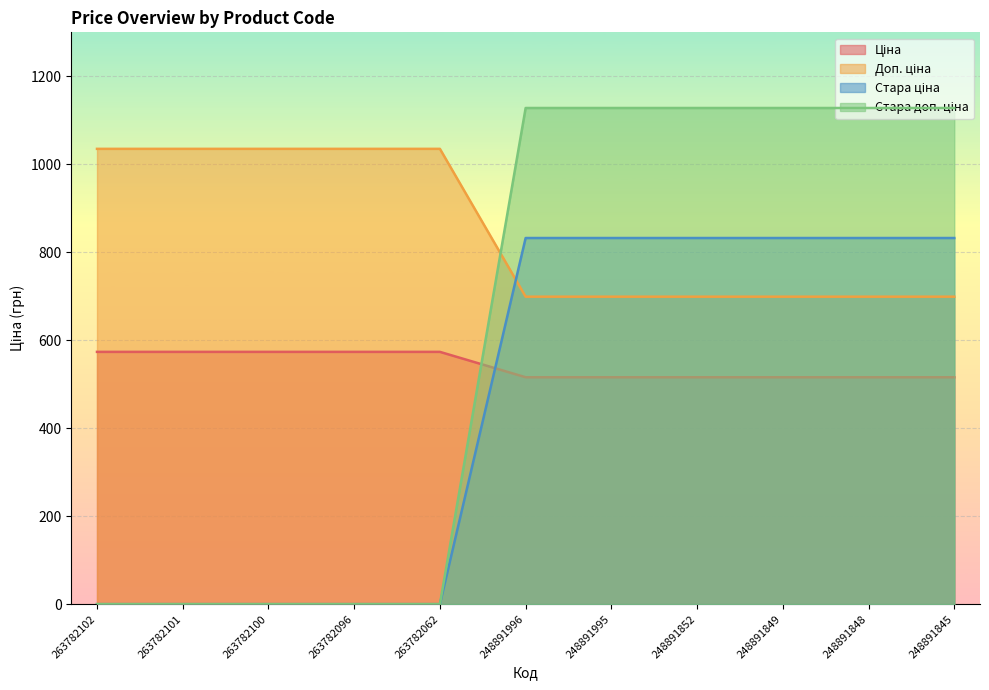

True or false: Стара доп. ціна has more than 0 interior local peaks.

False